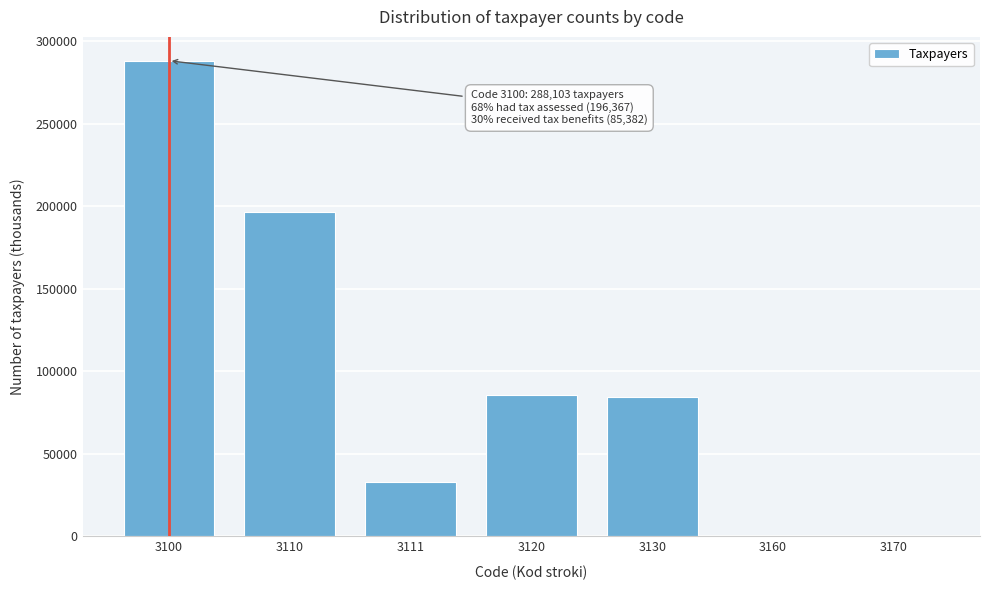

Is it true that the value at 3100 is 288103?

True